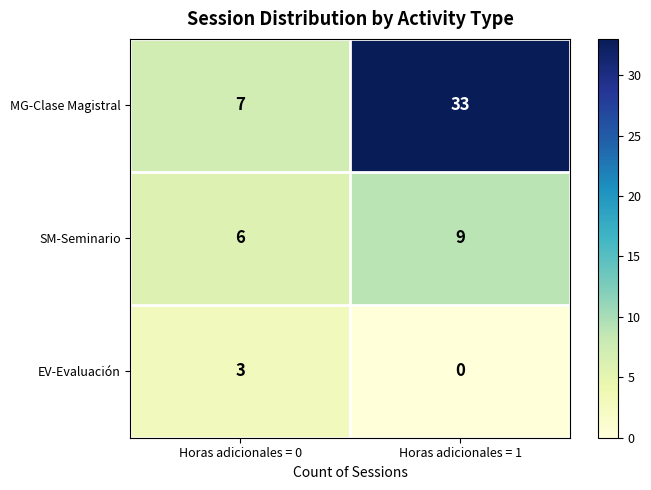

What is the difference between the MG-Clase Magistral values at Horas adicionales = 0 and Horas adicionales = 1?

26